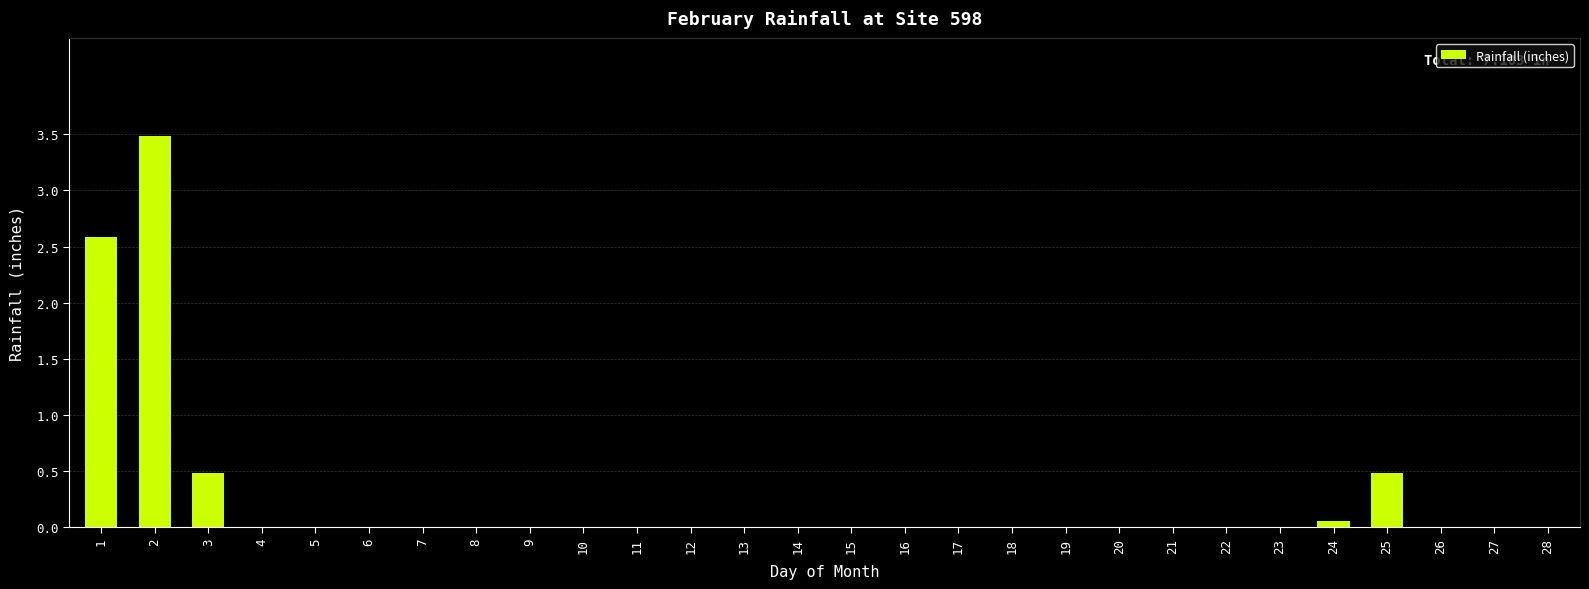

At which category does the chart reach its peak across all series?

2